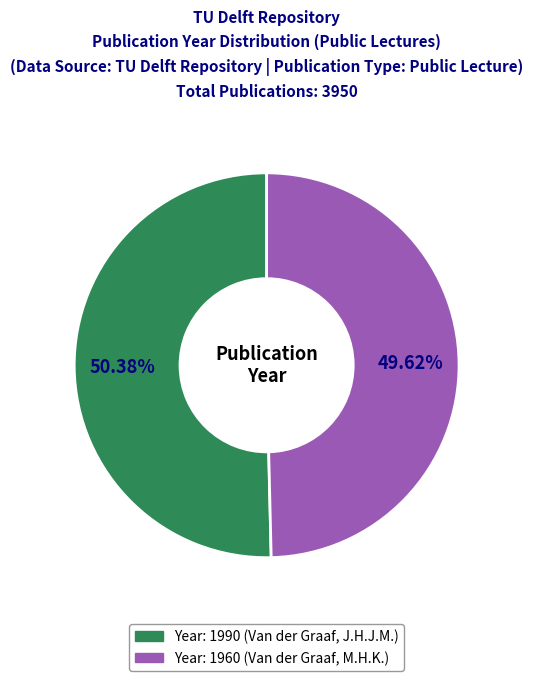

Is there a majority slice in this chart?

Yes